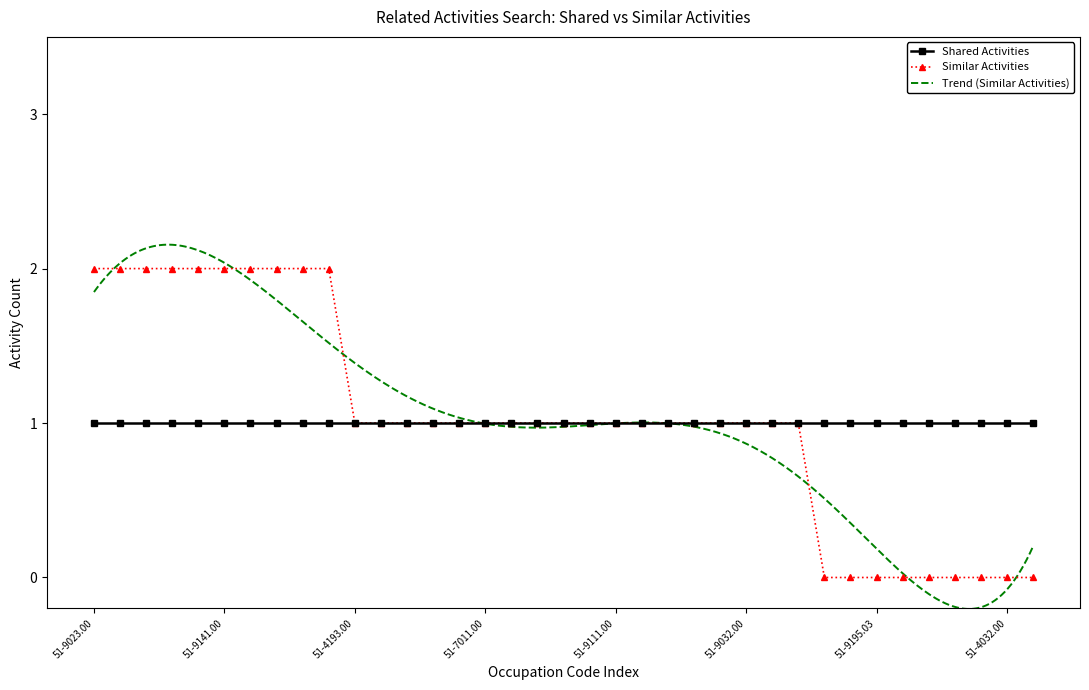

What is the label of the 4th point from the left?

51-9124.00